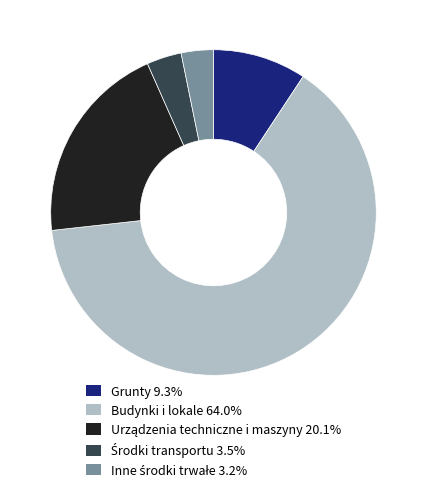

Does Budynki i lokale represent more than half of the total?

Yes